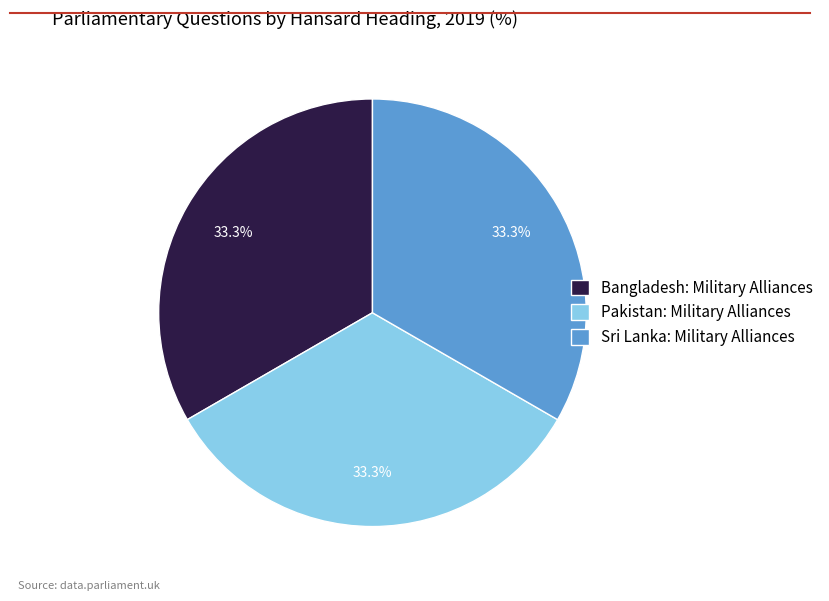

How many segments does this pie chart have?

3